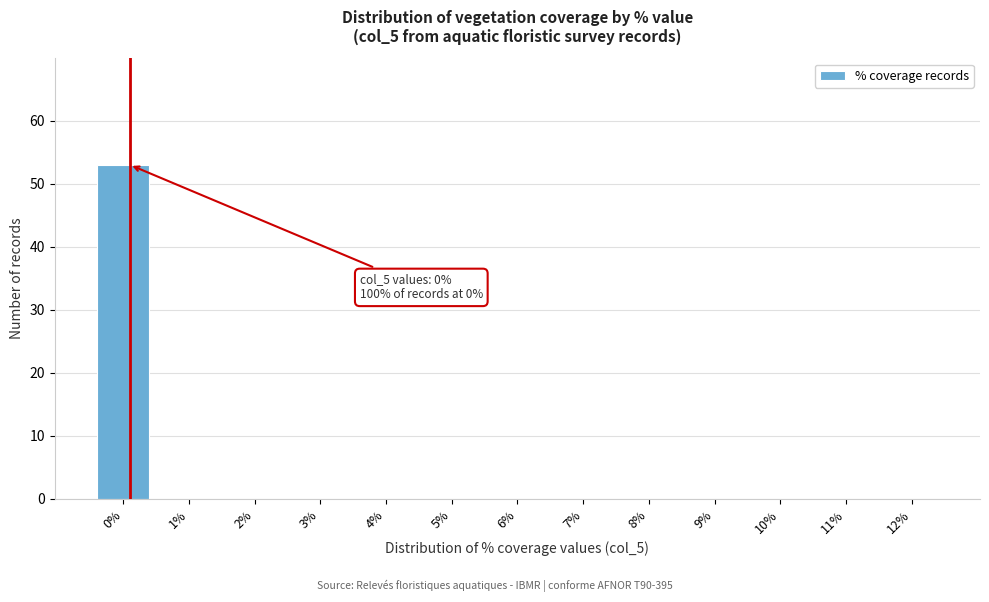

Reading left to right, transcribe all the data shown in this chart.

0%=53	1%=0	2%=0	3%=0	4%=0	5%=0	6%=0	7%=0	8%=0	9%=0	10%=0	11%=0	12%=0